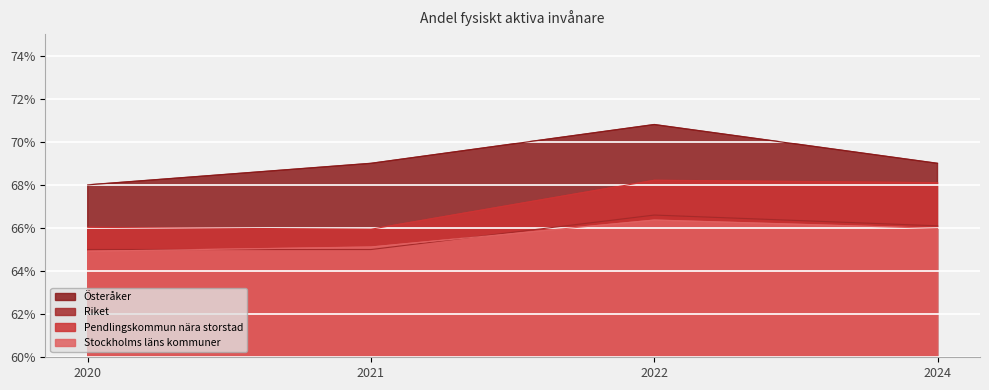

At which category does Riket reach its first local peak?

2022